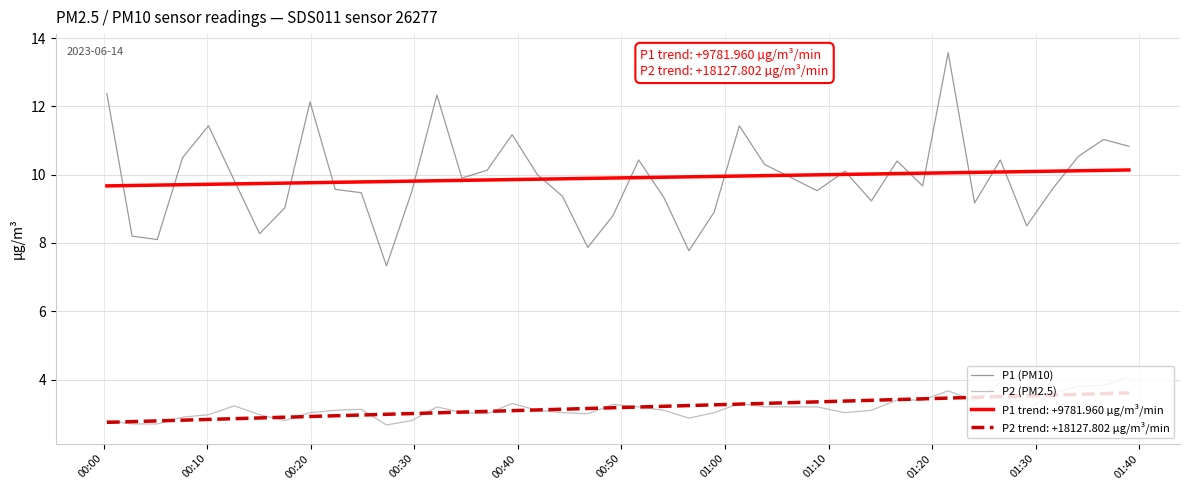

True or false: P2 (PM2.5) and P1 trend: +9781.960 µg/m³/min cross at least once.

False